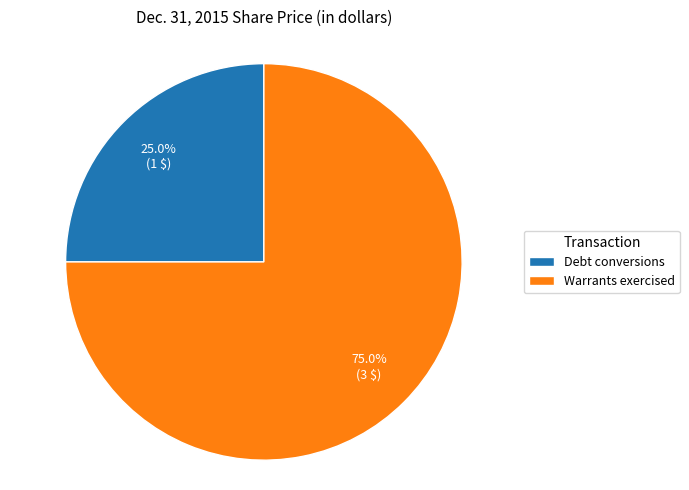

Count the number of slices in the pie.

2